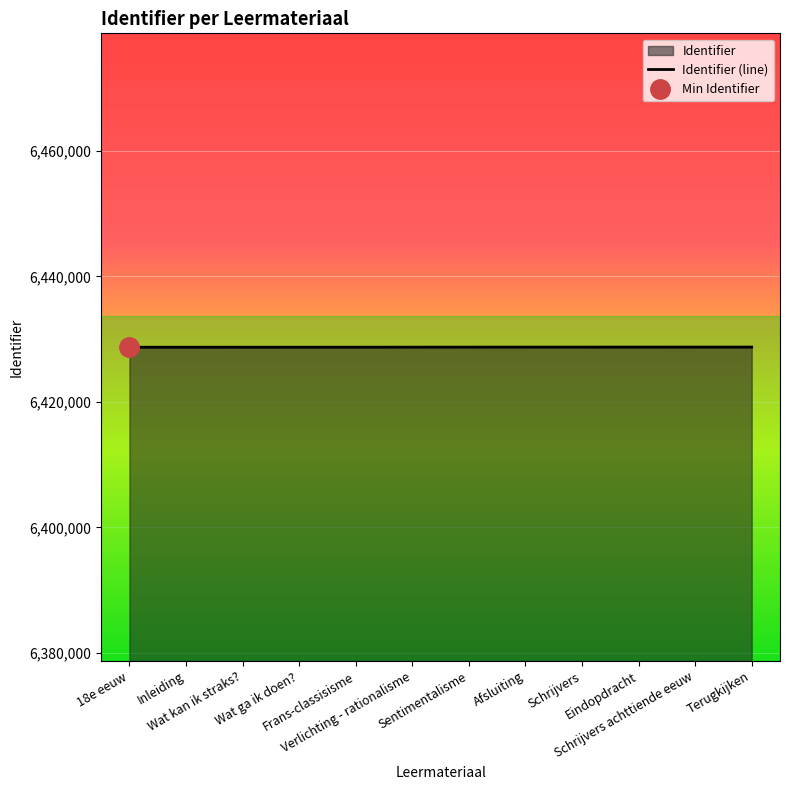

Between Sentimentalisme and Afsluiting, which is larger?

Afsluiting